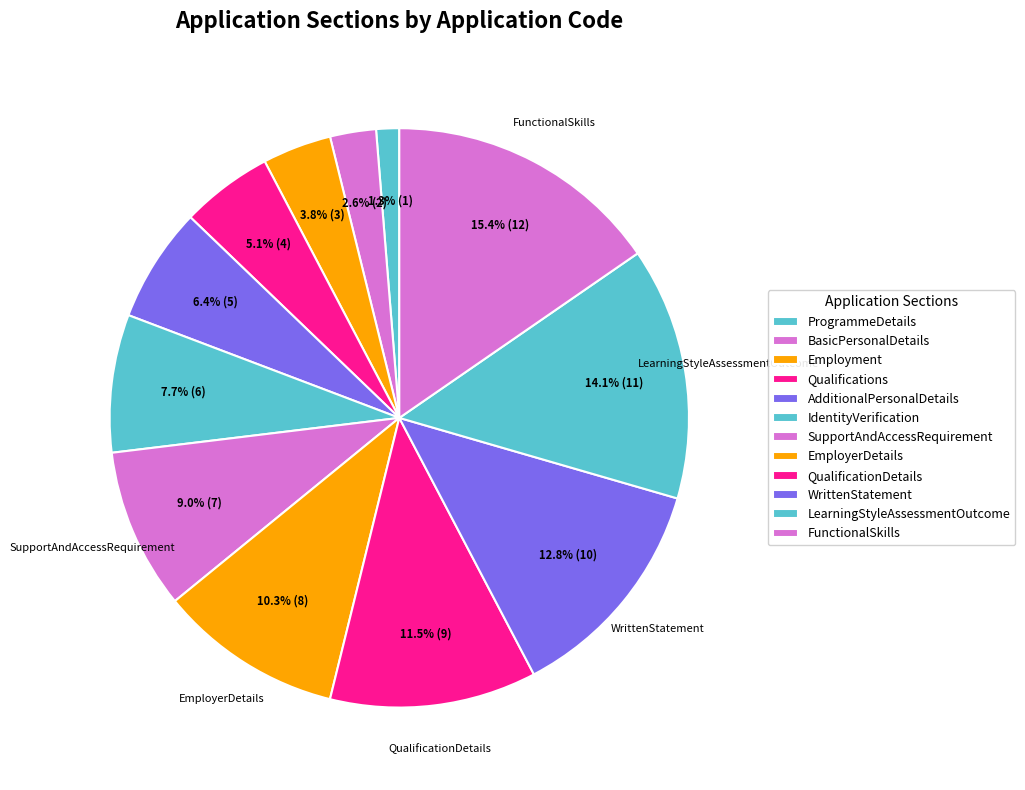

Does SupportAndAccessRequirement represent more than half of the total?

No